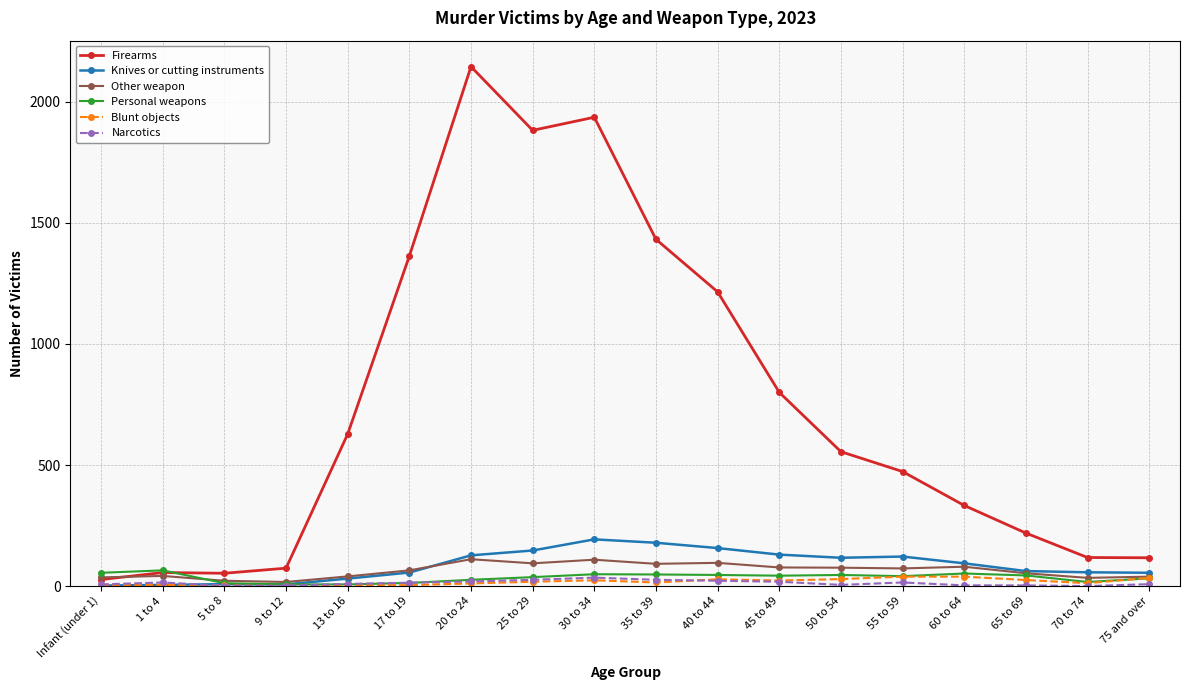

Which category has the highest value across all series?

20 to 24